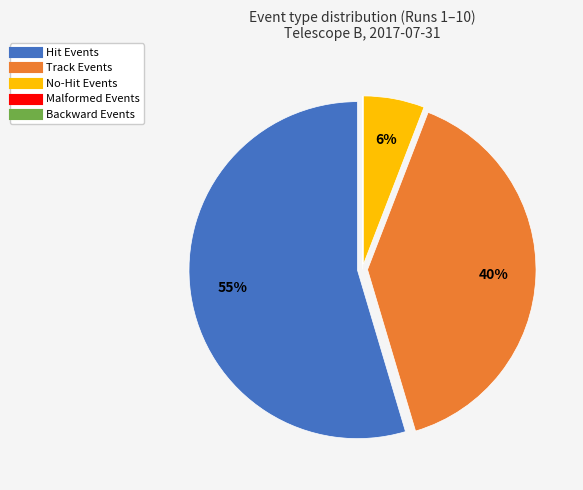

Is there any slice that represents more than half of the pie?

Yes